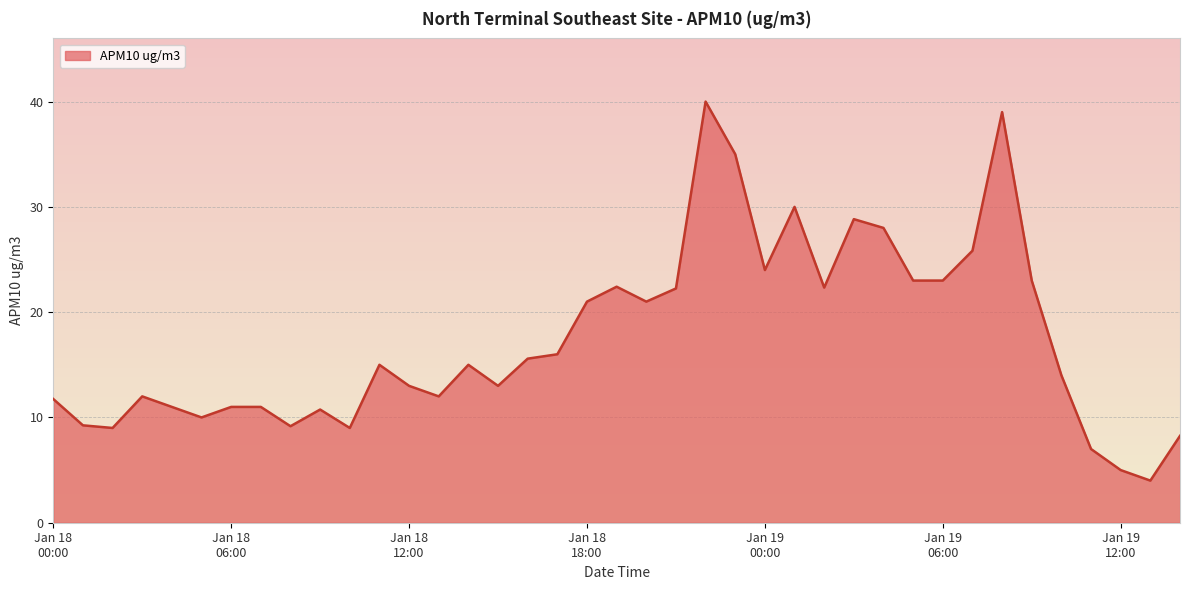

How many lines are shown in the chart?

1